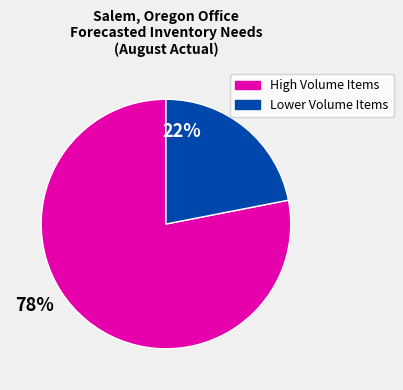

How many slices are in this pie chart?

2